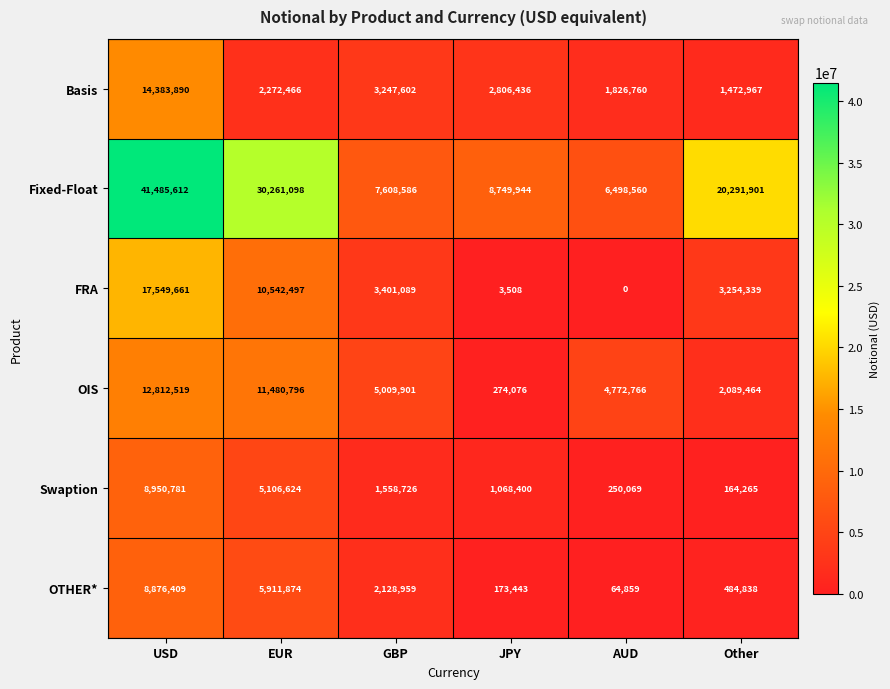

Between EUR and JPY, which series saw the biggest shift?

Fixed-Float